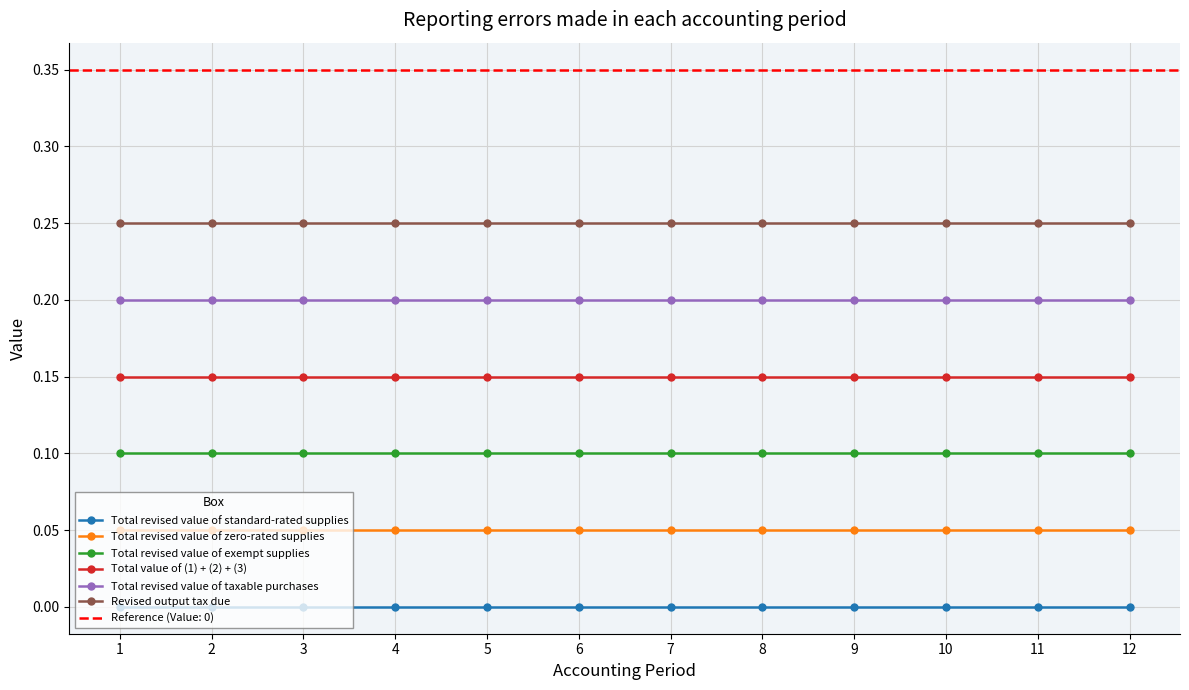

True or false: Total revised value of zero-rated supplies and Revised output tax due cross at least once.

False